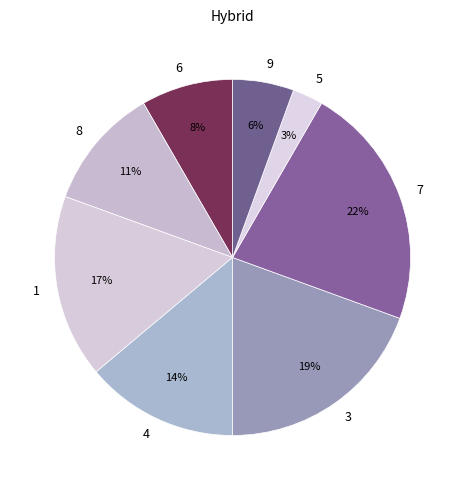

What percentage is the 3 slice, to the nearest percent?

19%